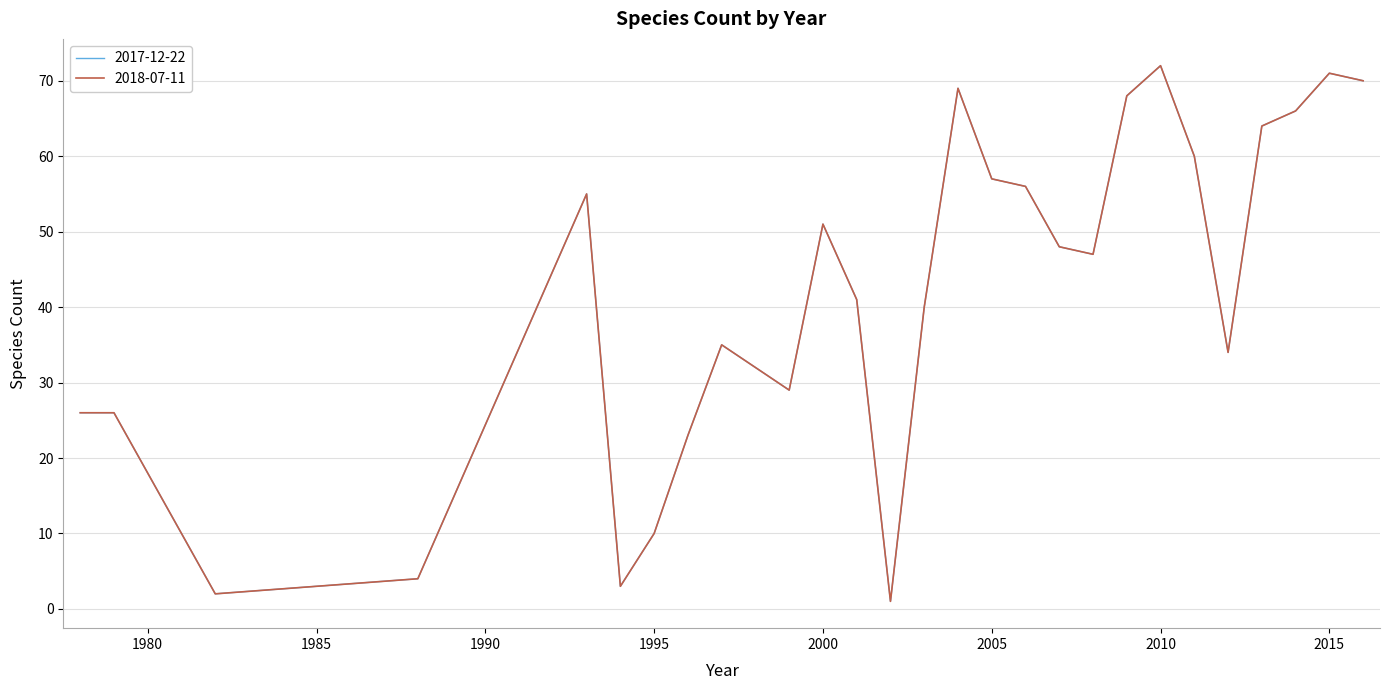

At how many categories does at least one series exceed 52?

11